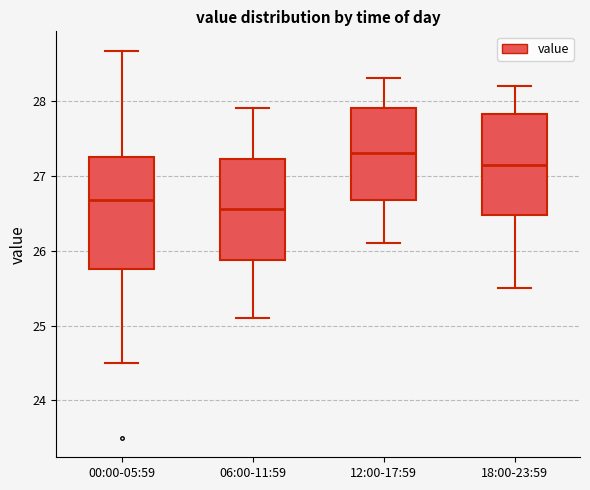

Which box's median line is the lowest?

06:00-11:59